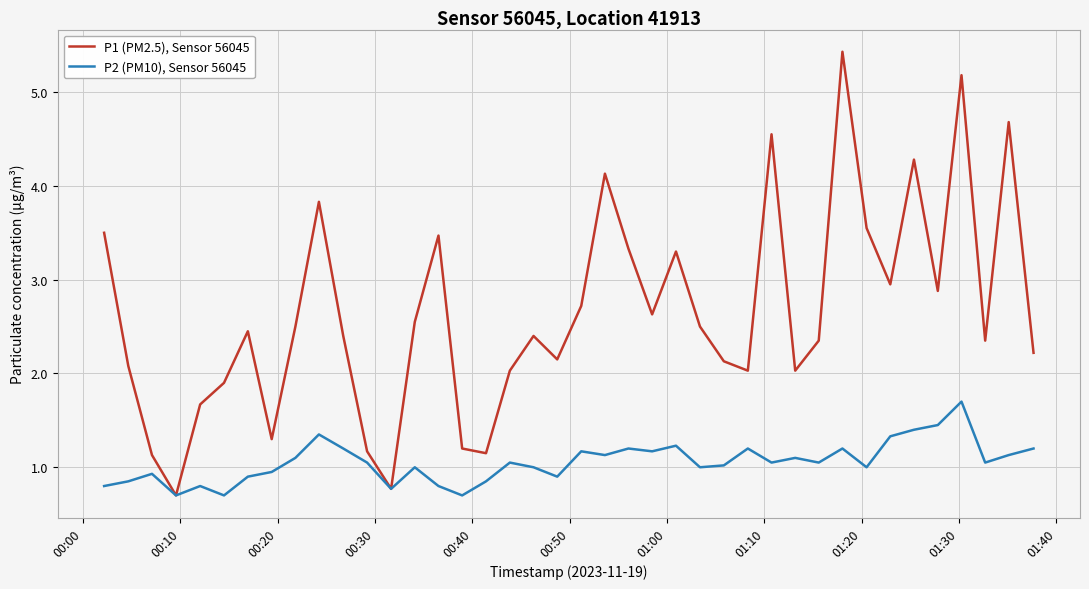

List the series in order of their overall mean, highest first.

P1 (PM2.5), Sensor 56045, P2 (PM10), Sensor 56045